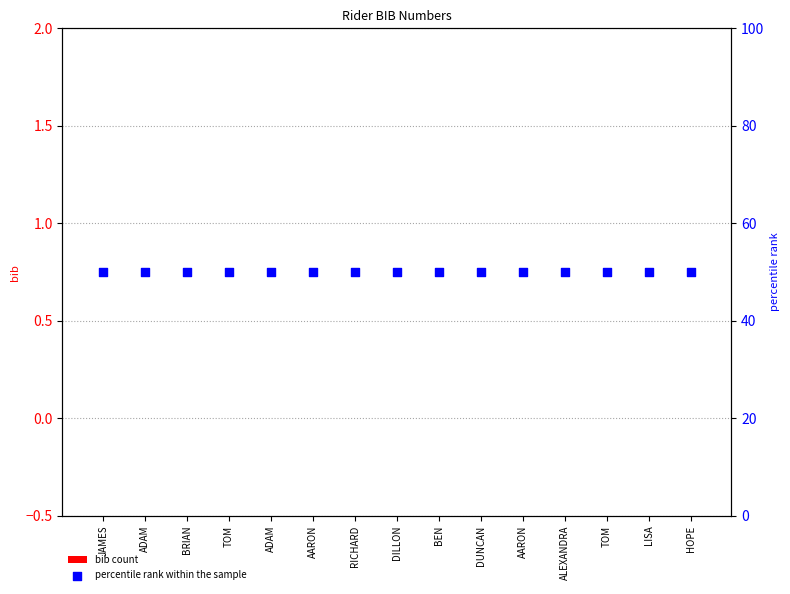

Is the value of bib count at ADAM greater than the value of percentile rank within the sample at DUNCAN?

No